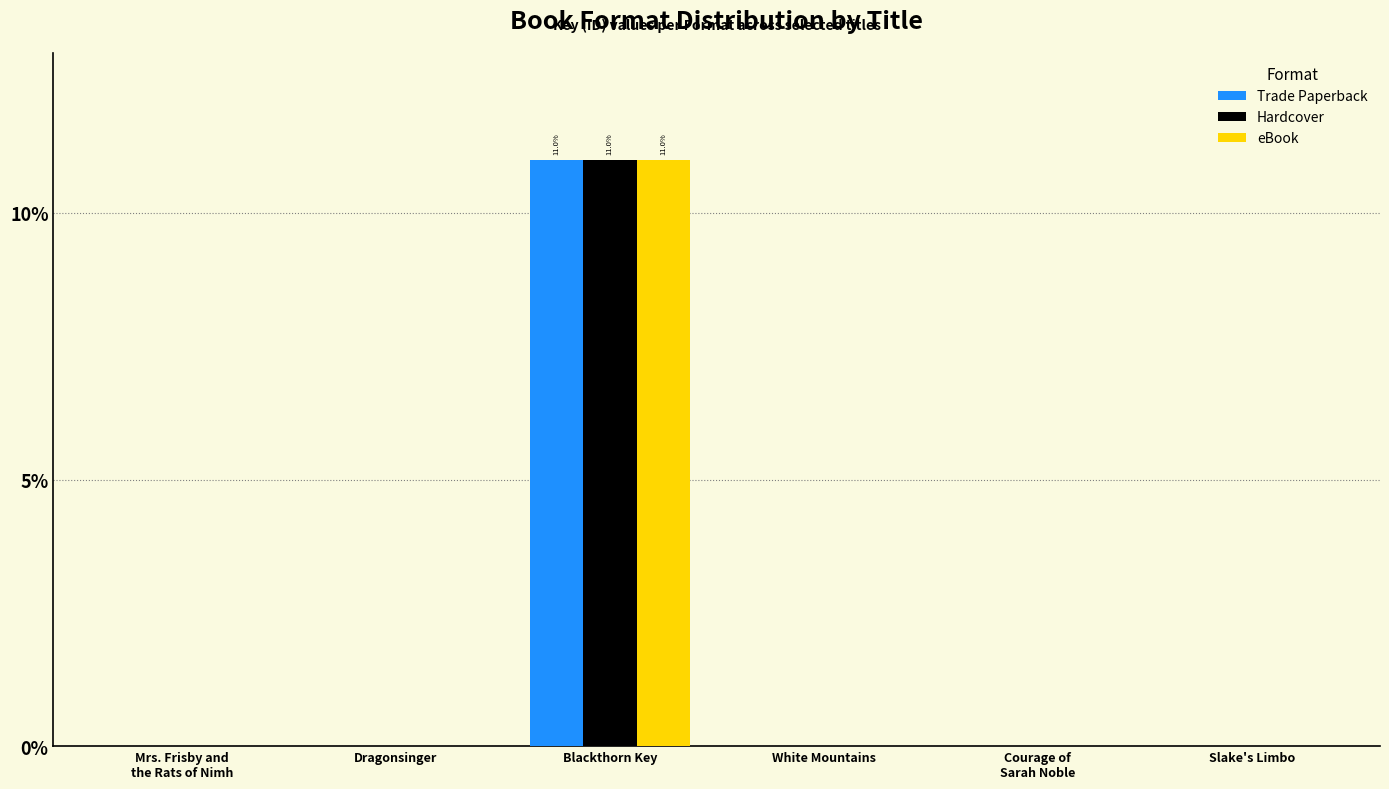

At which category is the sum across all series the highest?

Blackthorn Key